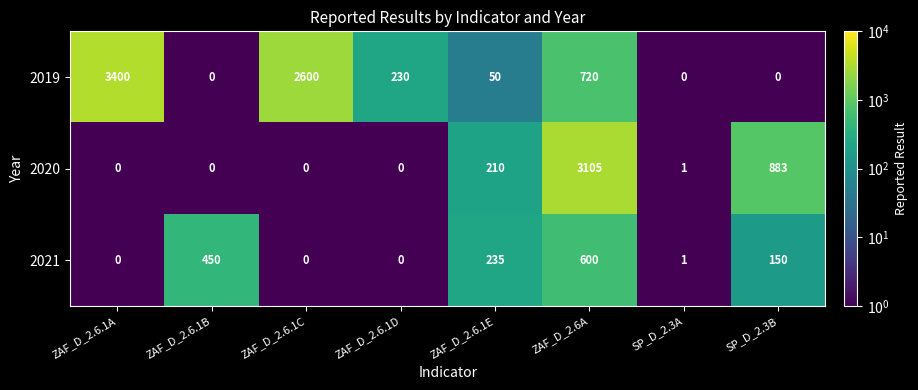

Which series changed the most between ZAF_D_2.6.1C and ZAF_D_2.6A?

2020